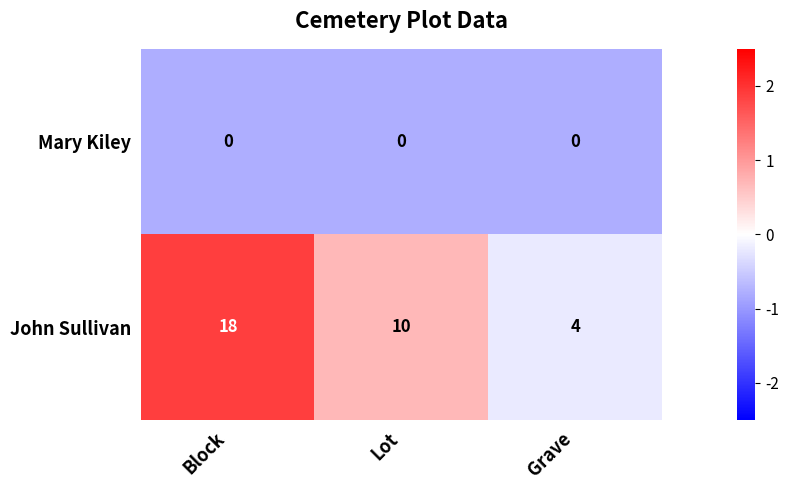

Is it true that John Sullivan equals 4 at Grave?

True